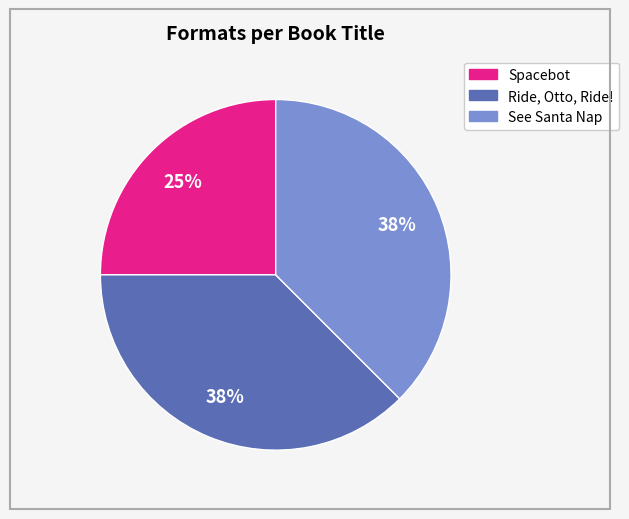

Count the number of slices in the pie.

3